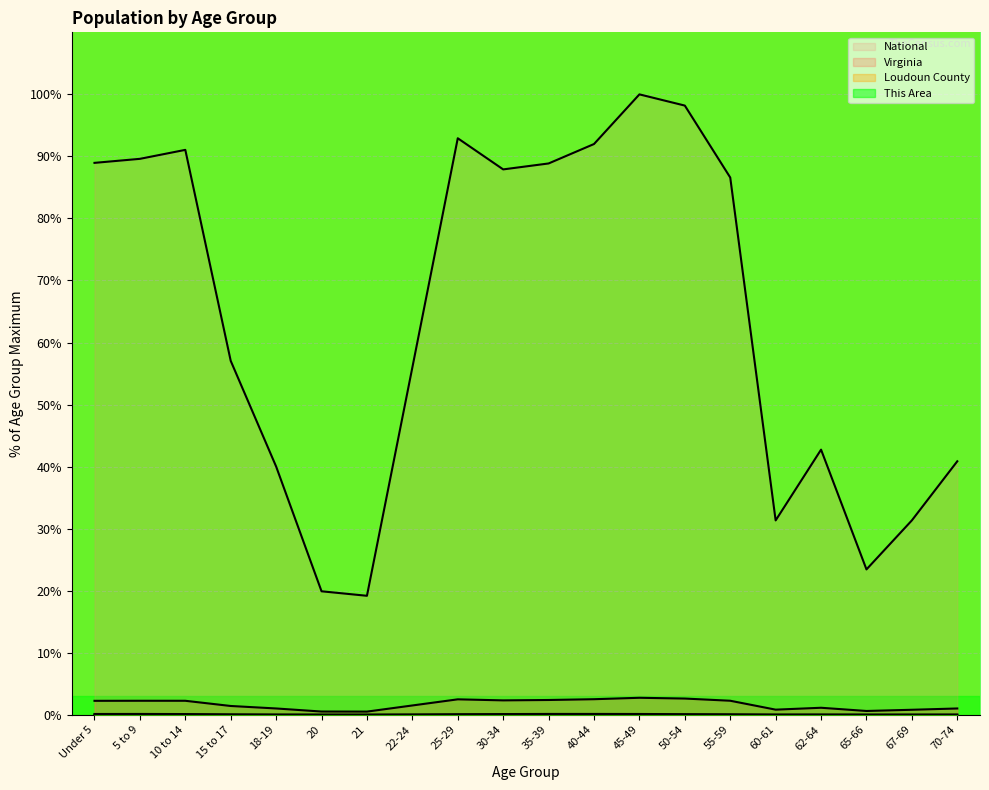

What is the difference between the maximum and minimum values in the Loudoun County series?

0.1